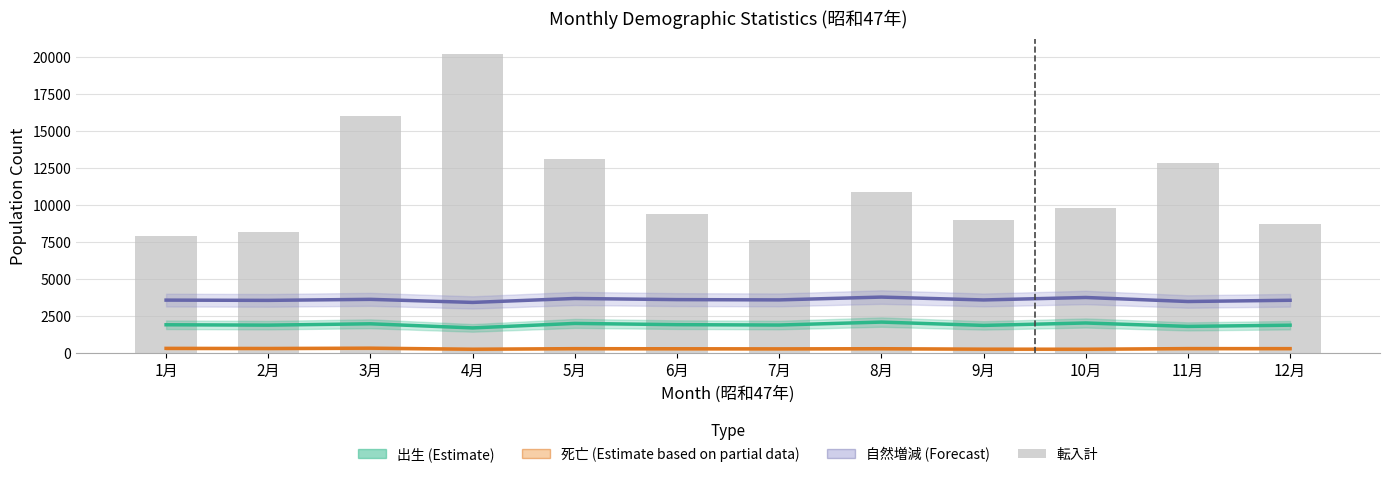

How many values in the 転入計 series exceed 9822?

5